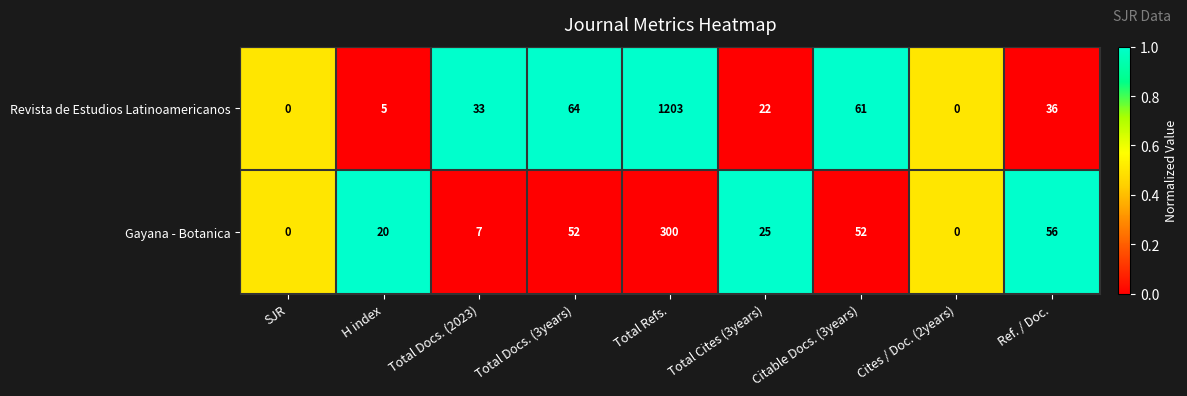

What is the difference between the second highest and second lowest values in the Revista de Estudios Latinoamericanos series?

64